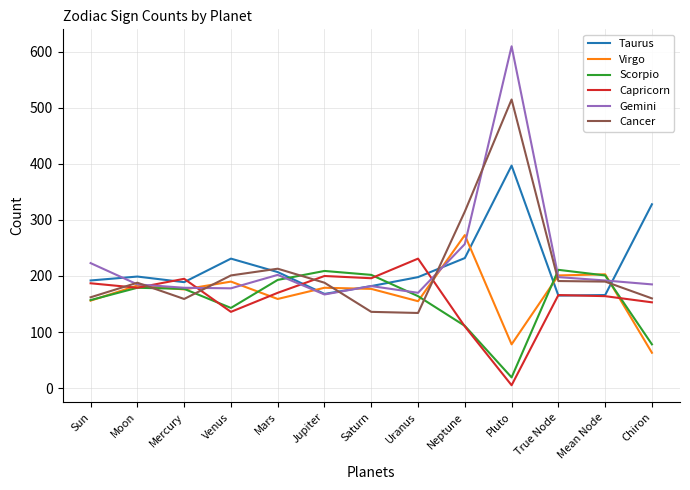

The value of Virgo at Mars is 159. True or false?

True